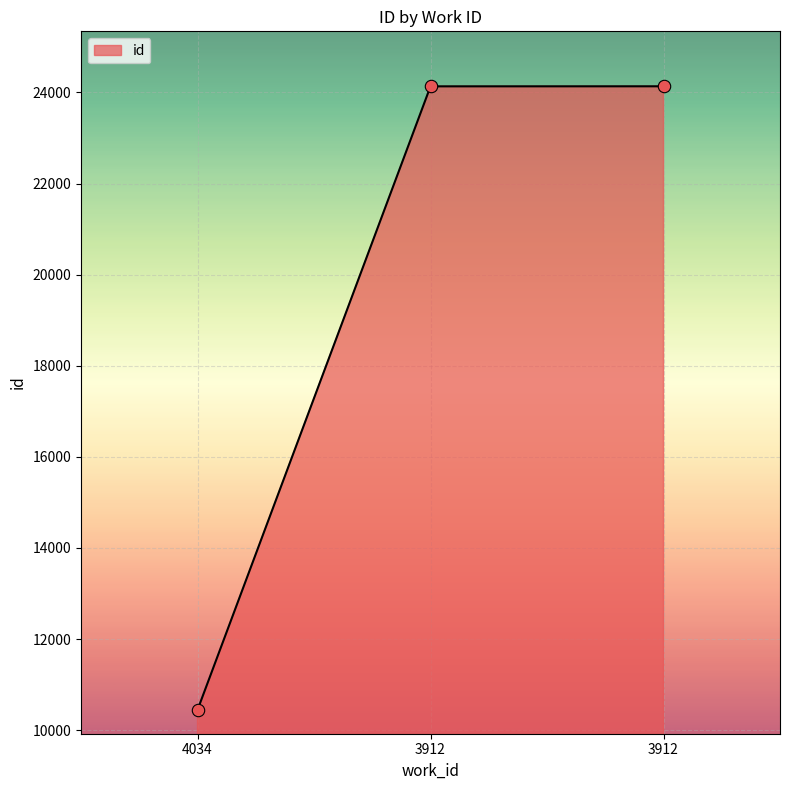

Approximately how many times larger is the value at 3912 compared to 4034?

2.3